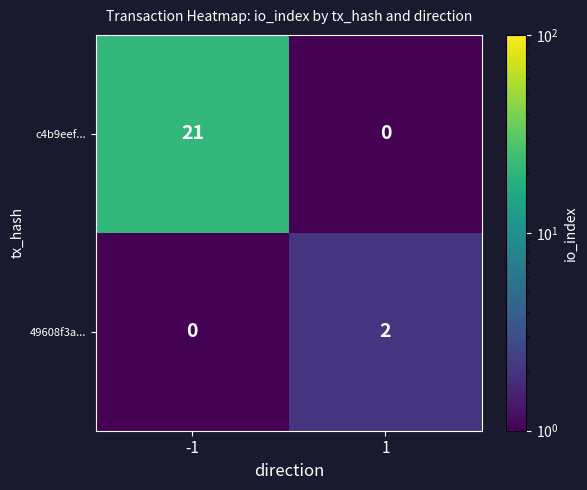

What is the sum of the c4b9eef... values at -1 and 1?

21